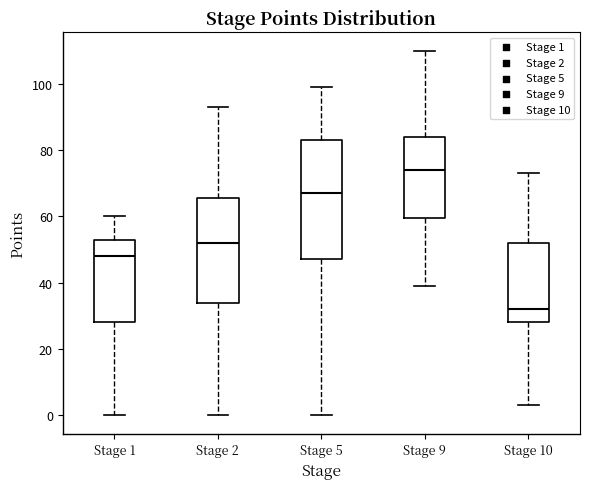

Where is the lower edge of the box for Stage 5 on the y-axis? The values are not printed on the chart, so give them approximately, as read against the axis.

48